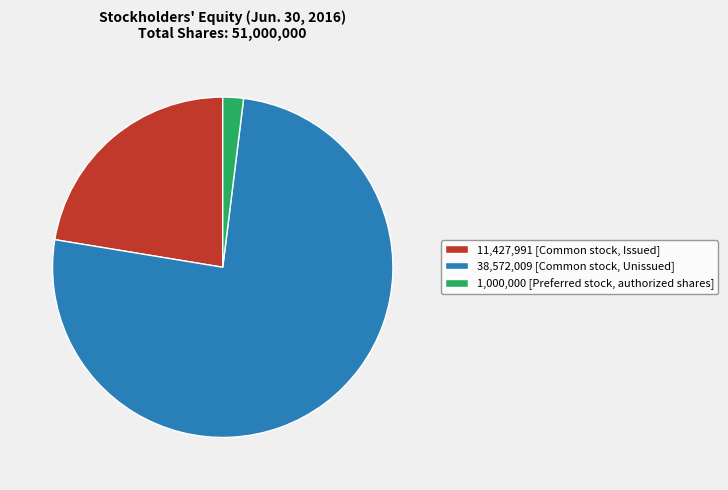

Do 1,000,000 [Preferred stock, authorized shares] and 38,572,009 [Common stock, Unissued] together represent more than half of the pie?

Yes